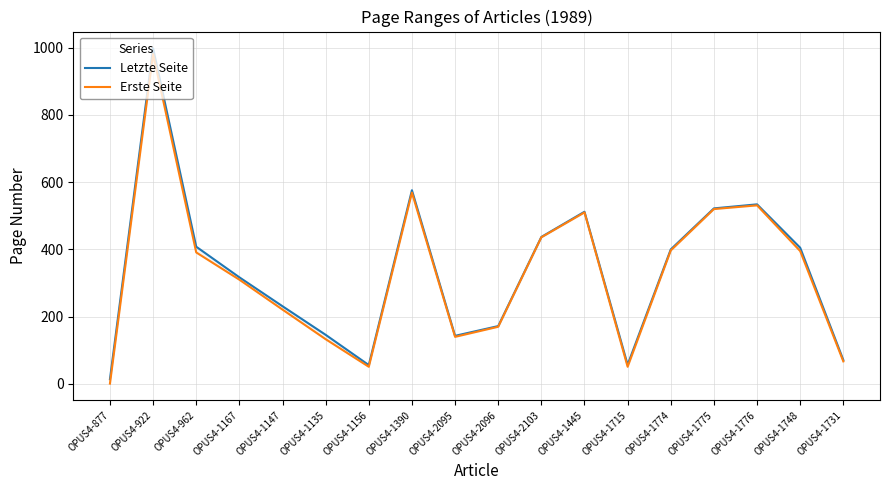

In Erste Seite, how many points are higher than both neighbors (excluding endpoints)?

4